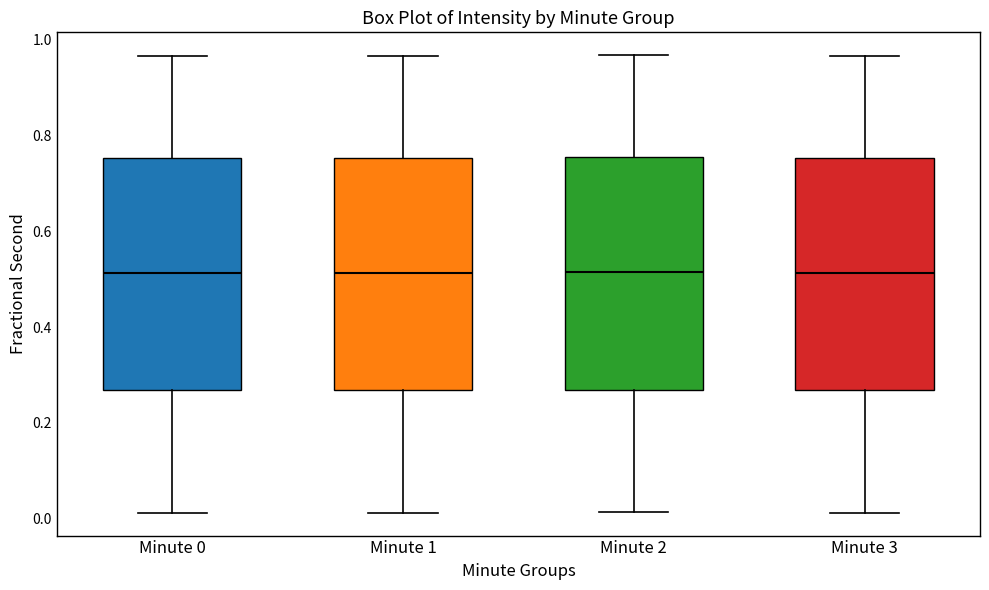

Reading left to right, transcribe this box plot: for each box, give where its median line is, the range the box spans, and where its two whiskers end, as read against the y-axis. The values are not printed on the chart, so give them approximately, as read against the axis.

Minute 0: median 0.52, box 0.26 to 0.76, whiskers 0.02 to 0.96
Minute 1: median 0.52, box 0.26 to 0.76, whiskers 0.02 to 0.96
Minute 2: median 0.52, box 0.26 to 0.76, whiskers 0.02 to 0.96
Minute 3: median 0.52, box 0.26 to 0.76, whiskers 0.02 to 0.96